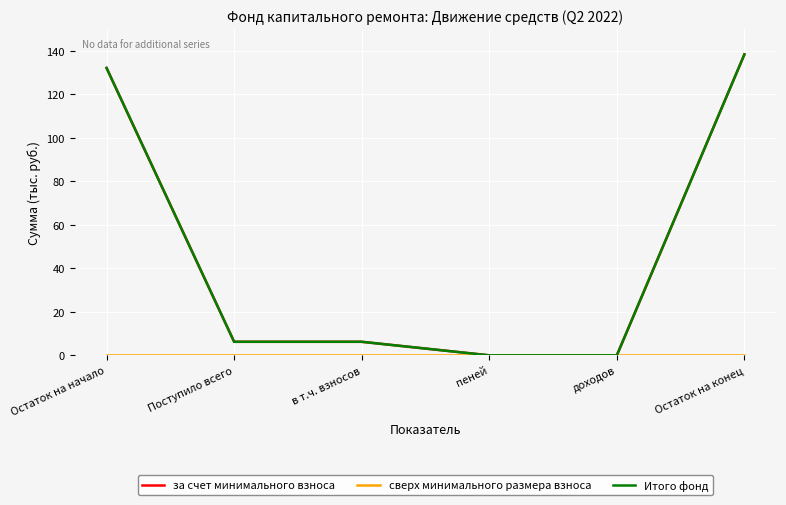

Does the chart have visible grid lines?

Yes